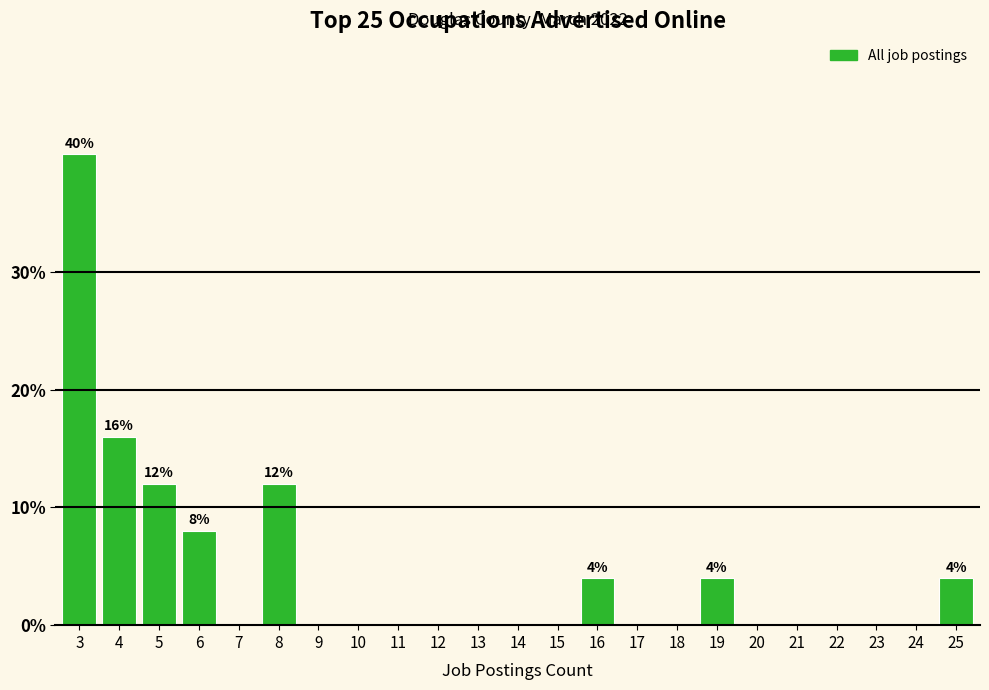

Reading left to right, extract all data points from this chart.

3=40	4=16	5=12	6=8	7=0	8=12	9=0	10=0	11=0	12=0	13=0	14=0	15=0	16=4	17=0	18=0	19=4	20=0	21=0	22=0	23=0	24=0	25=4